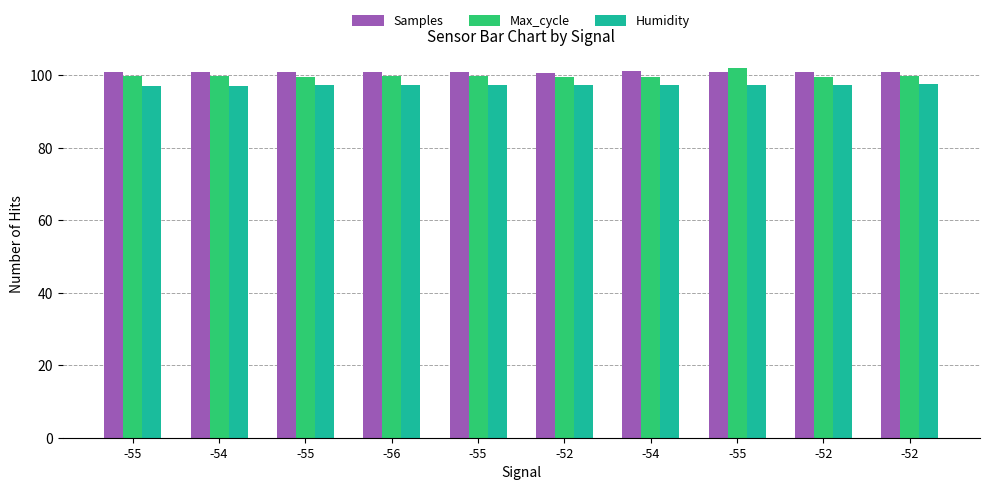

What is the approximate value of Max_cycle at -56?

99.7